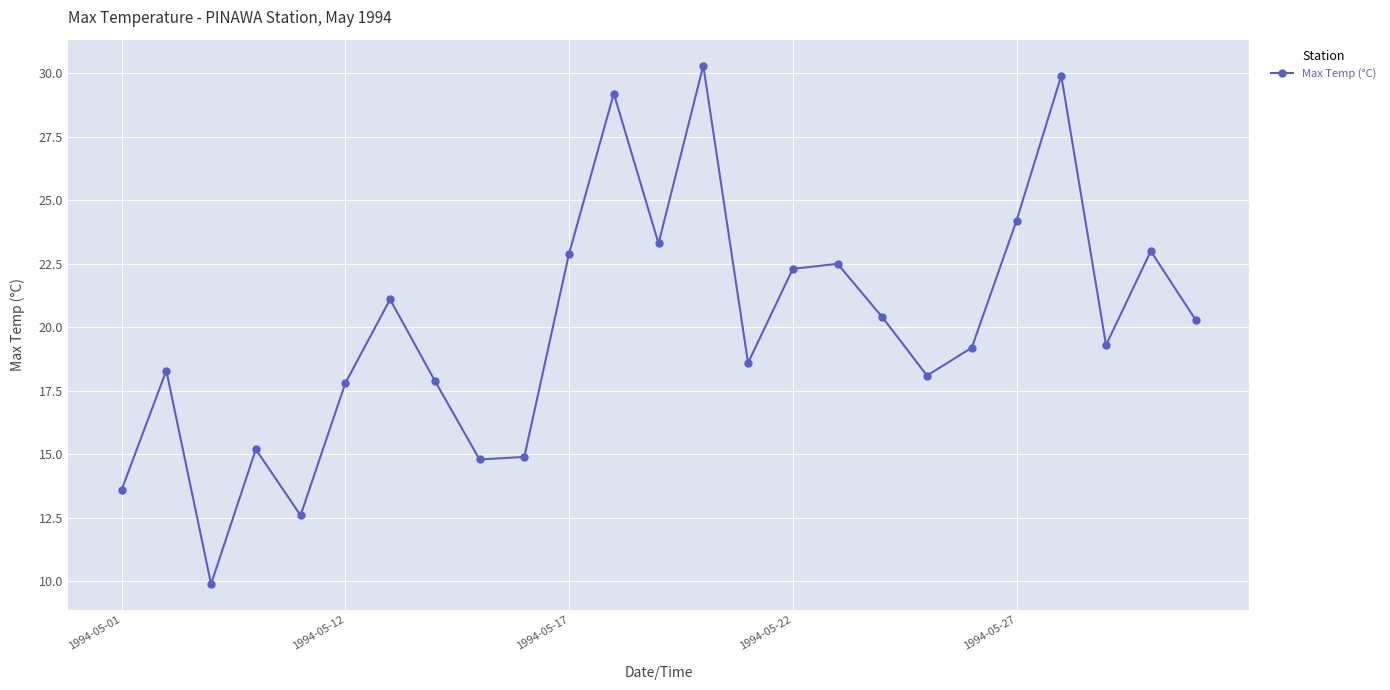

What is the value of the 4th point from the left?

15.2